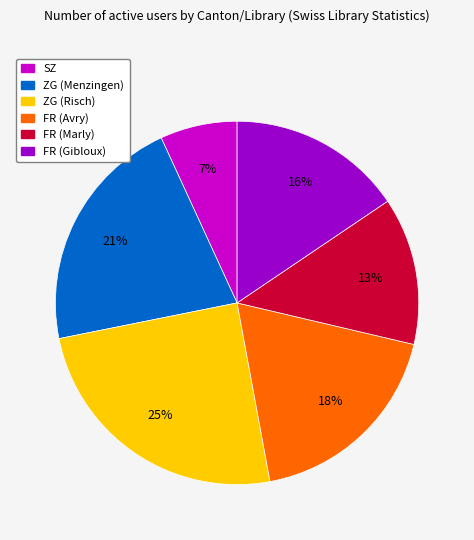

To the nearest percent, what is the difference between the largest and smallest slice percentages?

18%